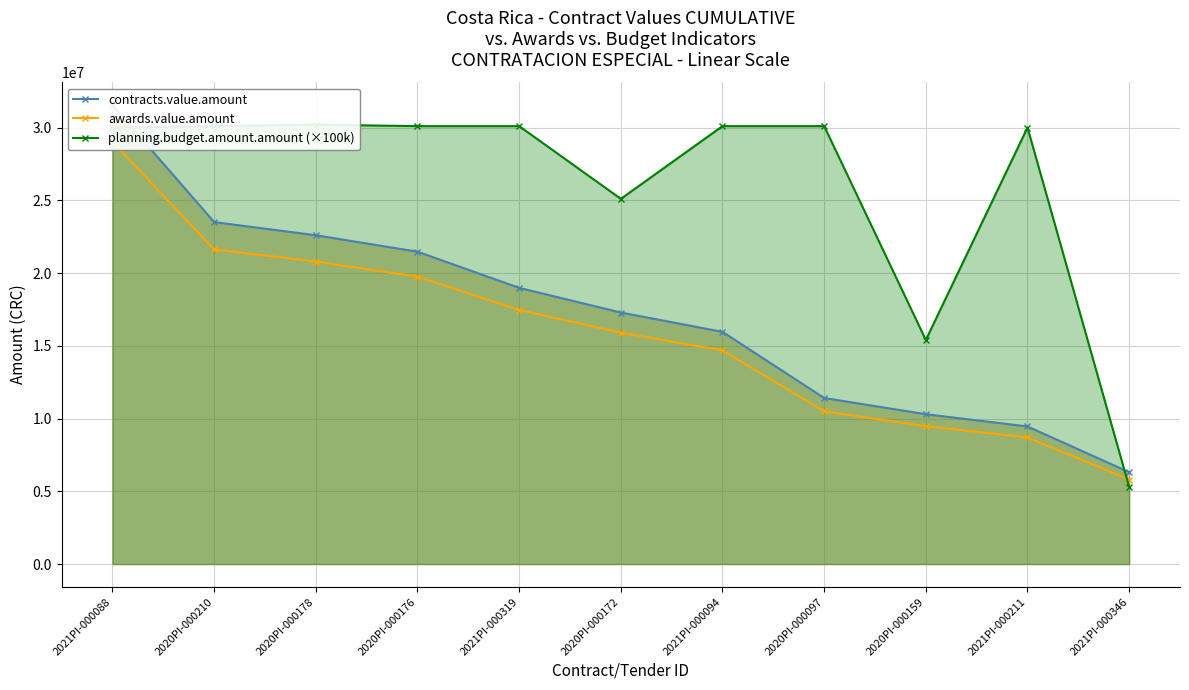

At which category does planning.budget.amount.amount (×100k) reach its first local peak?

2020PI-000178